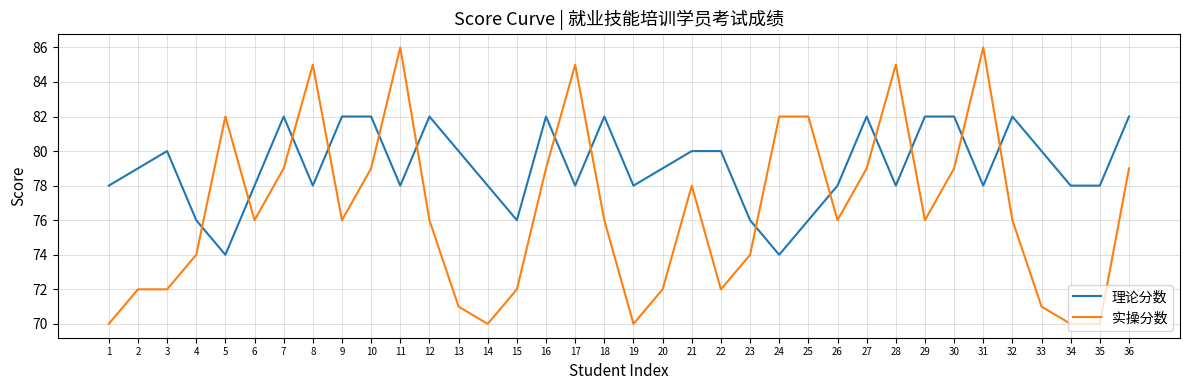

True or false: 理论分数 has a value of 82 at 18.

True